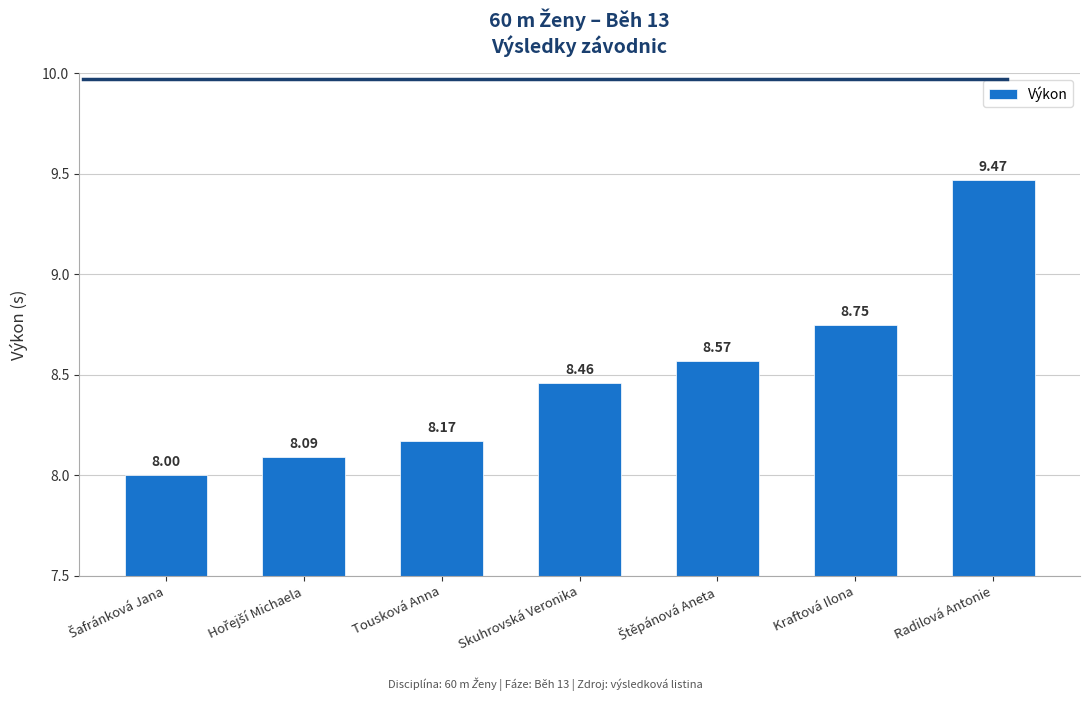

What is the label of the 3rd bar from the left?

Tousková Anna